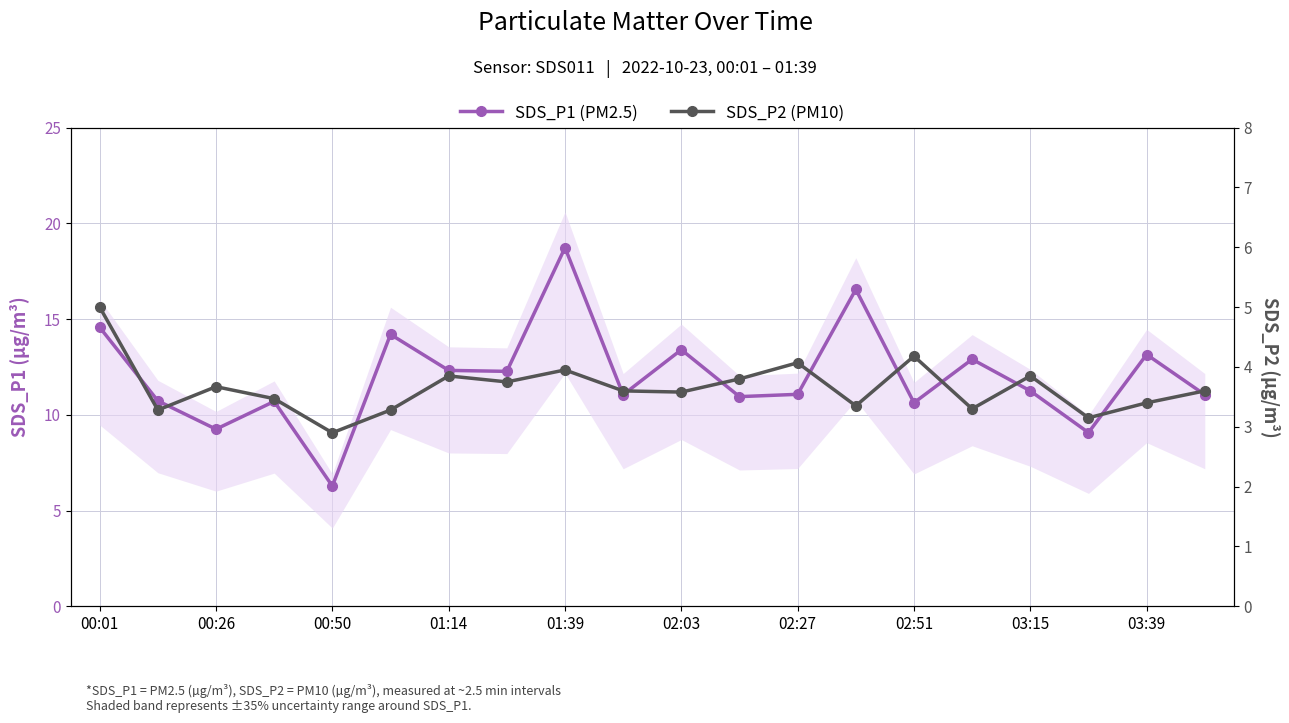

True or false: SDS_P2 (PM10) and SDS_P1 (PM2.5) intersect in this chart.

False